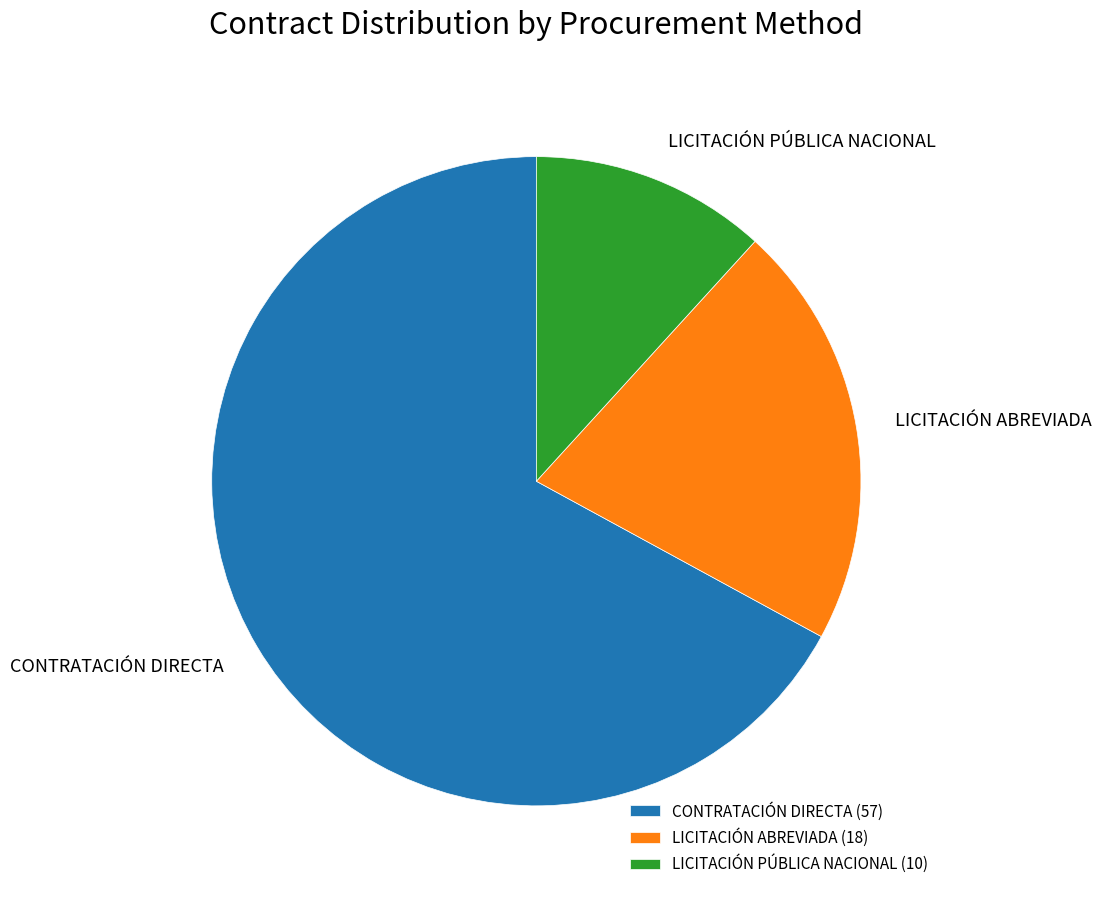

What is the ratio of the value at CONTRATACIÓN DIRECTA to the value at LICITACIÓN PÚBLICA NACIONAL?

5.7